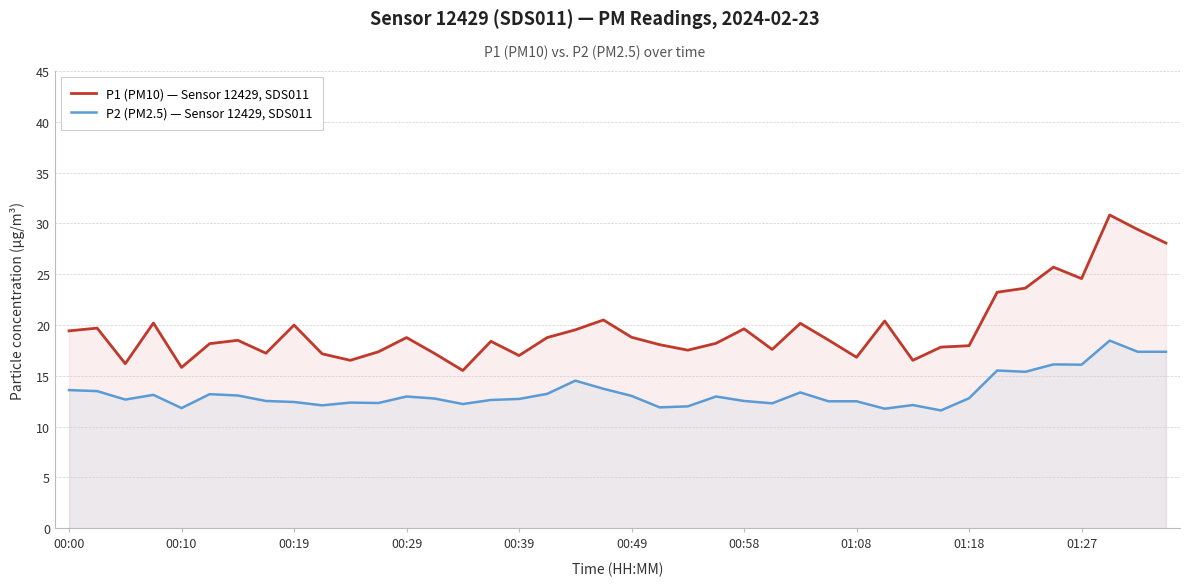

Which series has the widest spread of values?

P1 (PM10) — Sensor 12429, SDS011